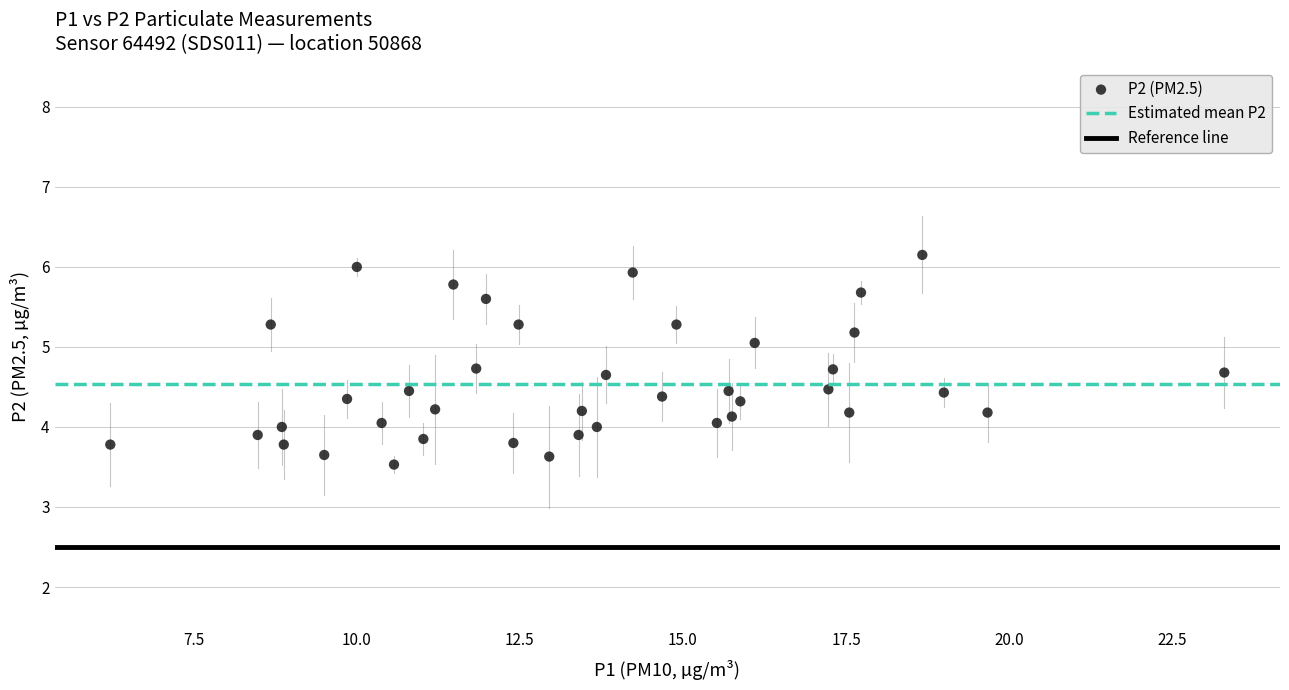

What is the range of Y values (max minus min)?

2.6